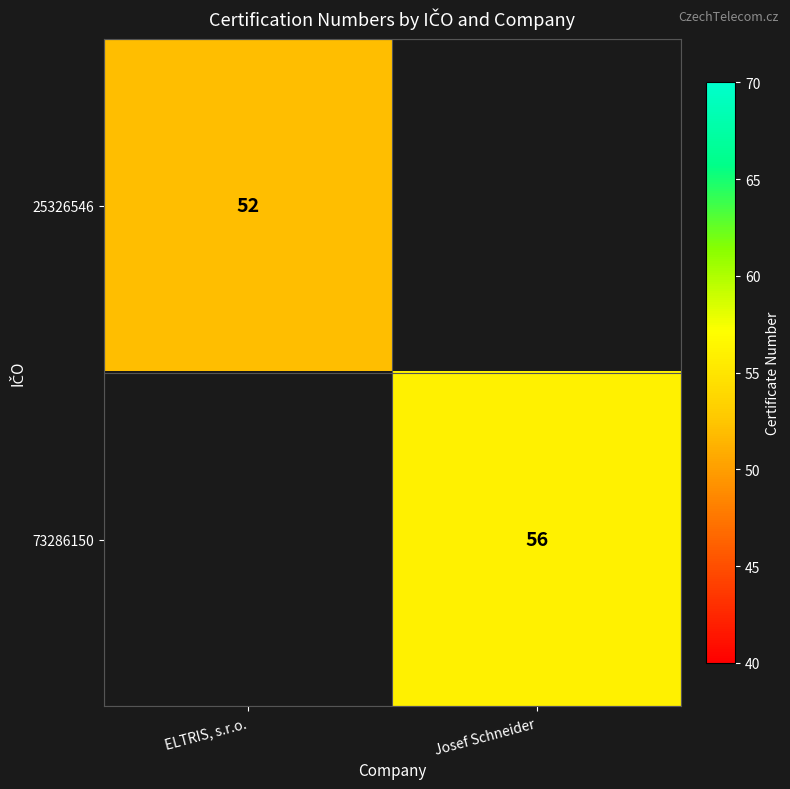

At how many categories does at least one series exceed 52?

1